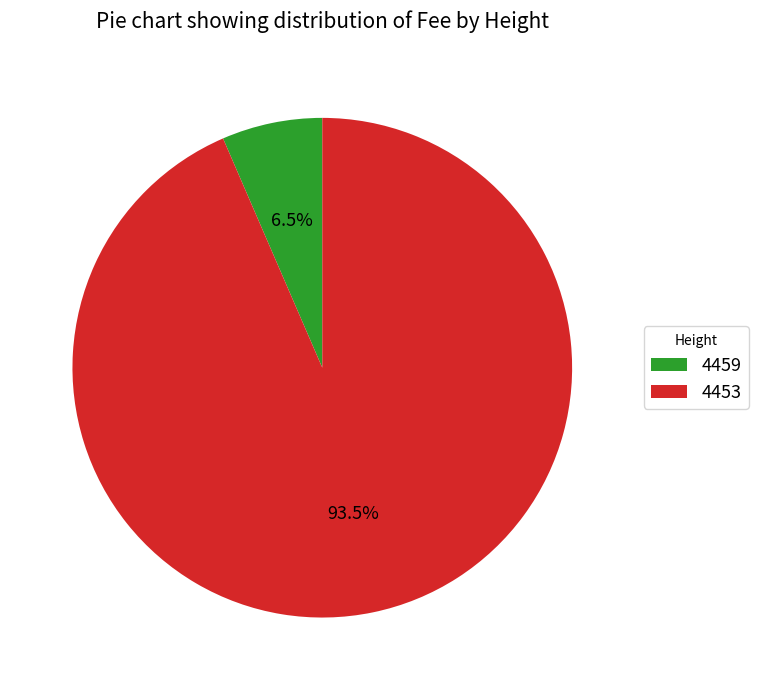

Which slice is the smallest?

4459